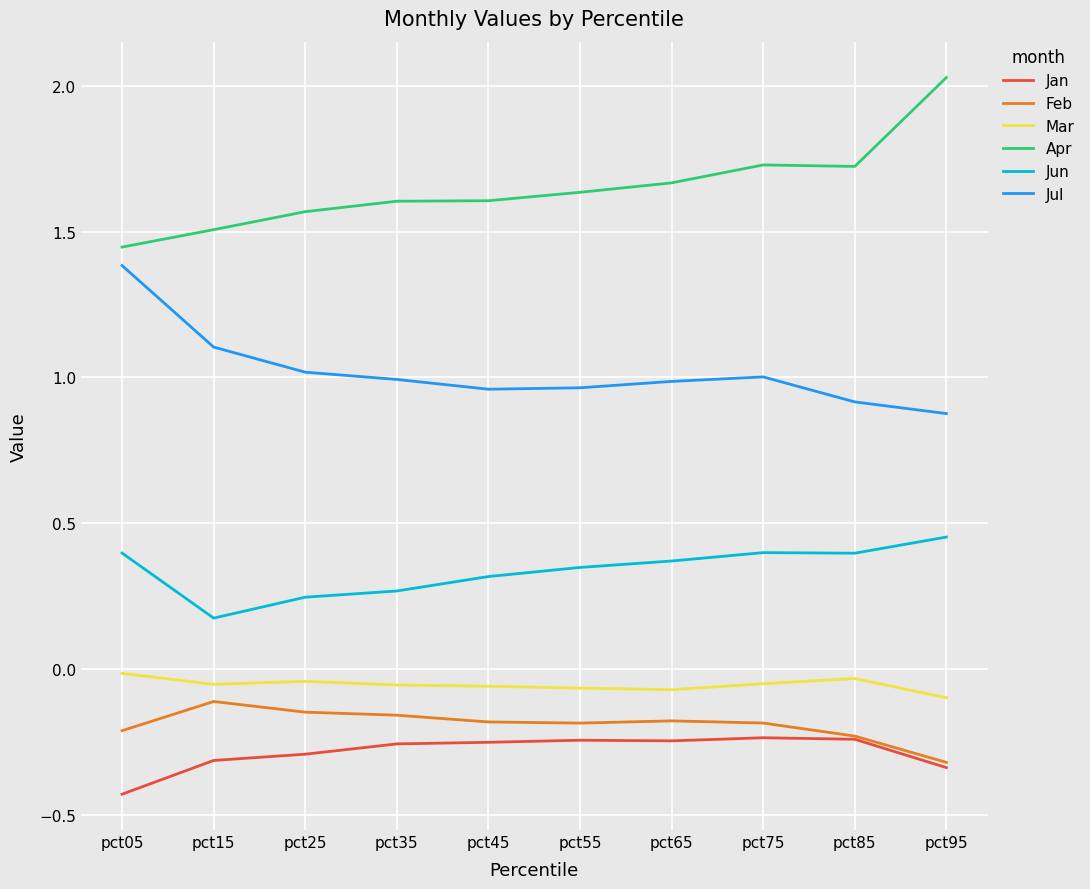

What are all the series names shown in the legend?

Jan, Feb, Mar, Apr, Jun, Jul